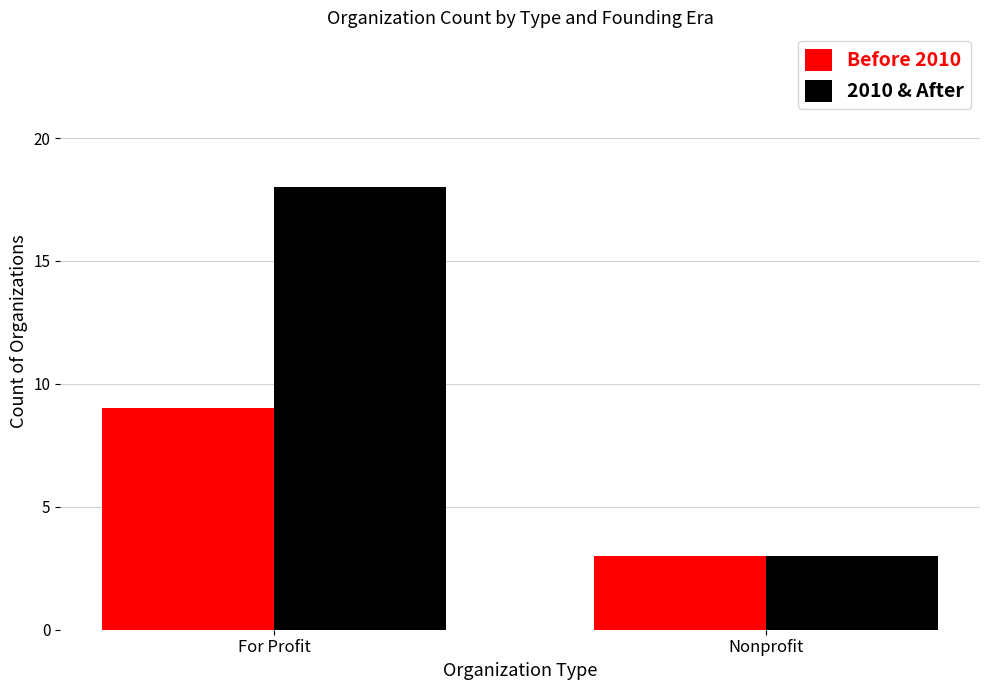

What is the minimum value shown in the chart?

3